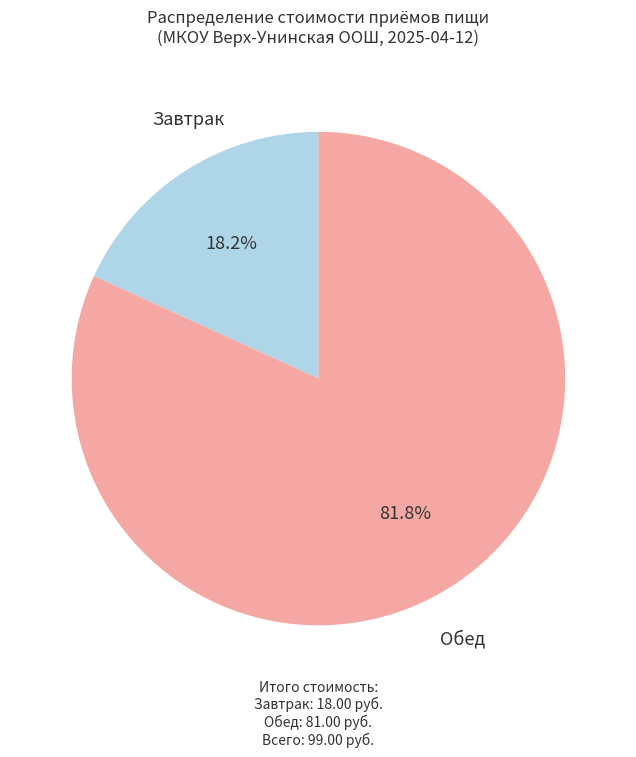

Does any single category account for the majority?

Yes